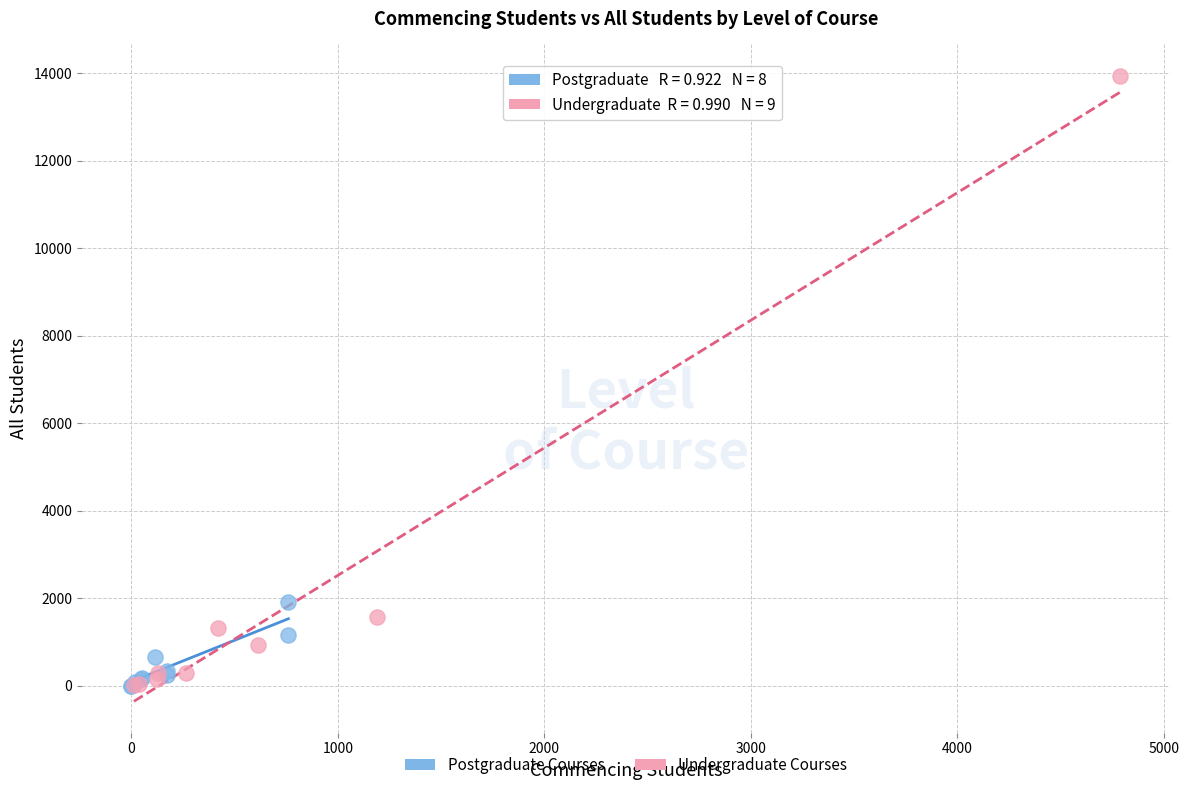

Which series reaches the maximum Y coordinate?

Undergraduate Courses